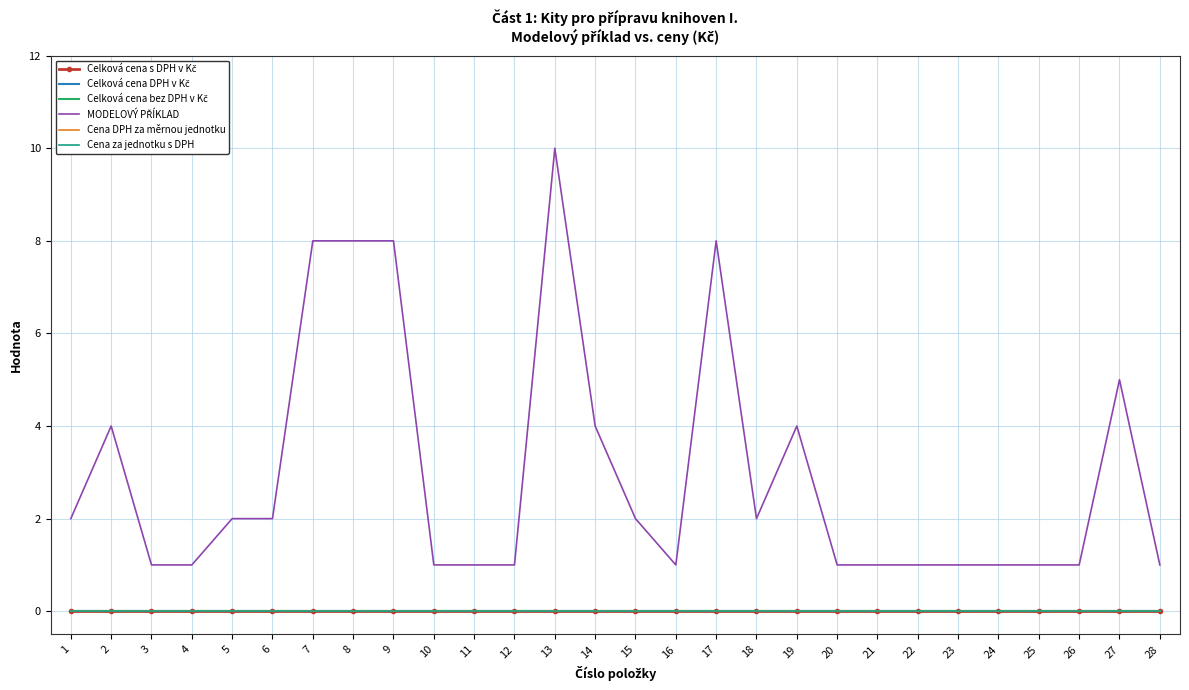

At which category is the sum across all series the highest?

13